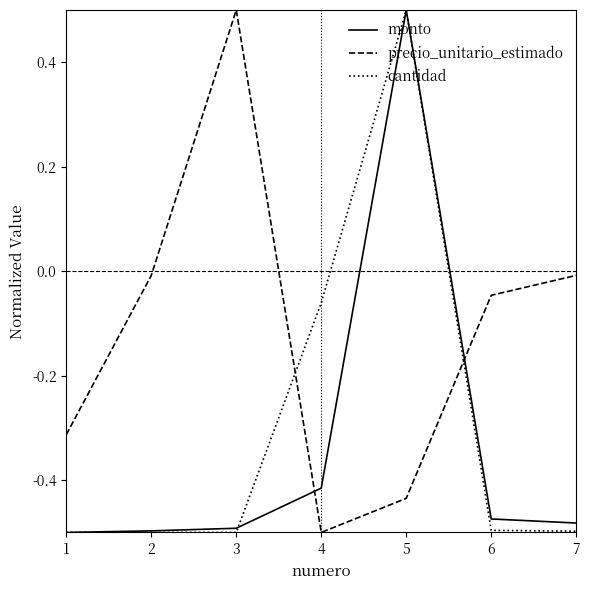

At how many categories does at least one series exceed 0?

2